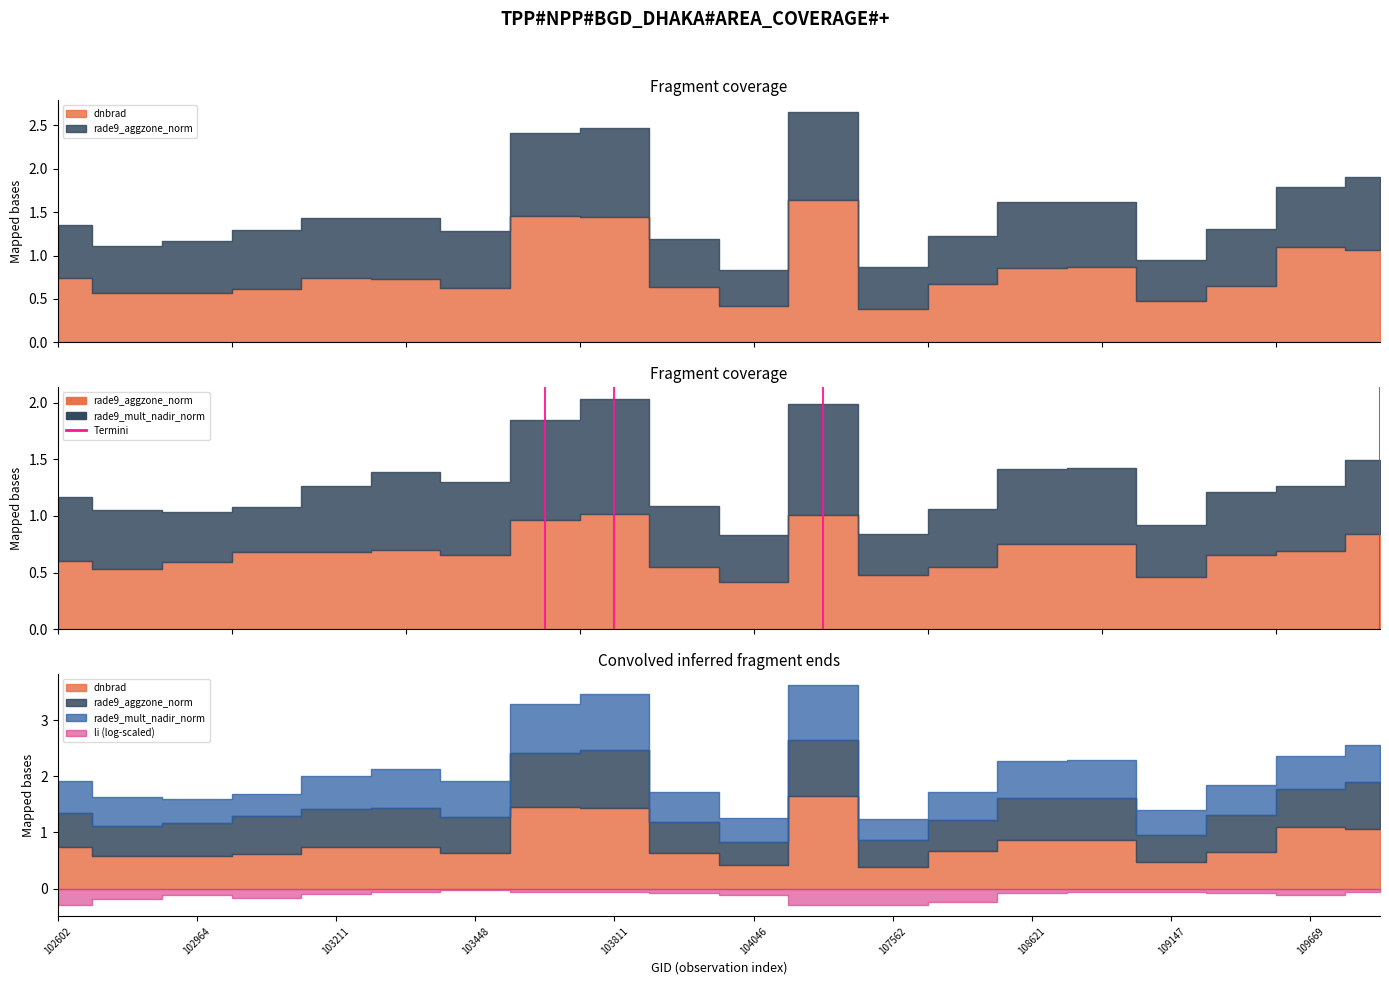

Rank the series by their maximum value, from highest to lowest.

dnbrad, rade9_aggzone_norm, rade9_mult_nadir_norm, li